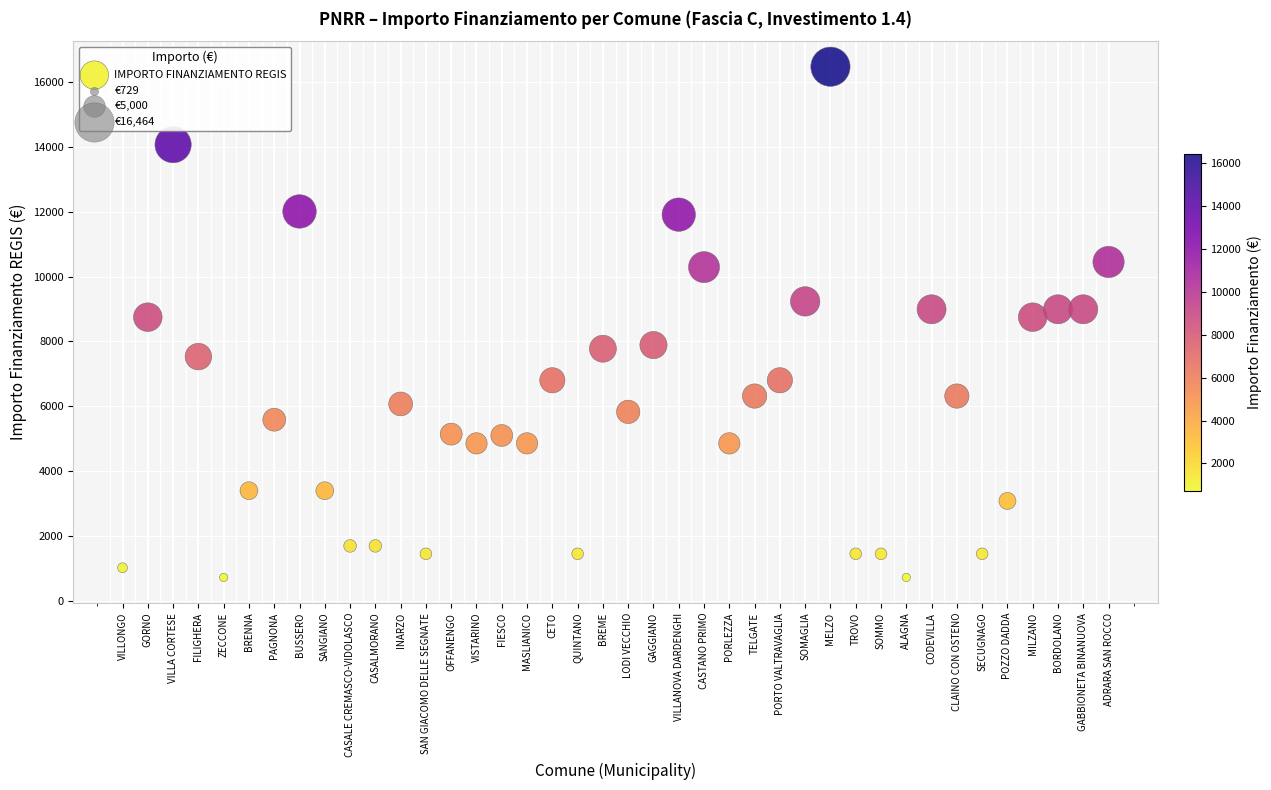

Count the number of points in this scatter plot.

40